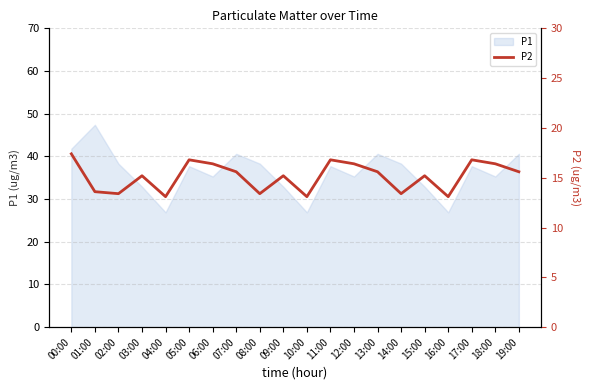

True or false: the data shows 15.2 at 15:00.

True